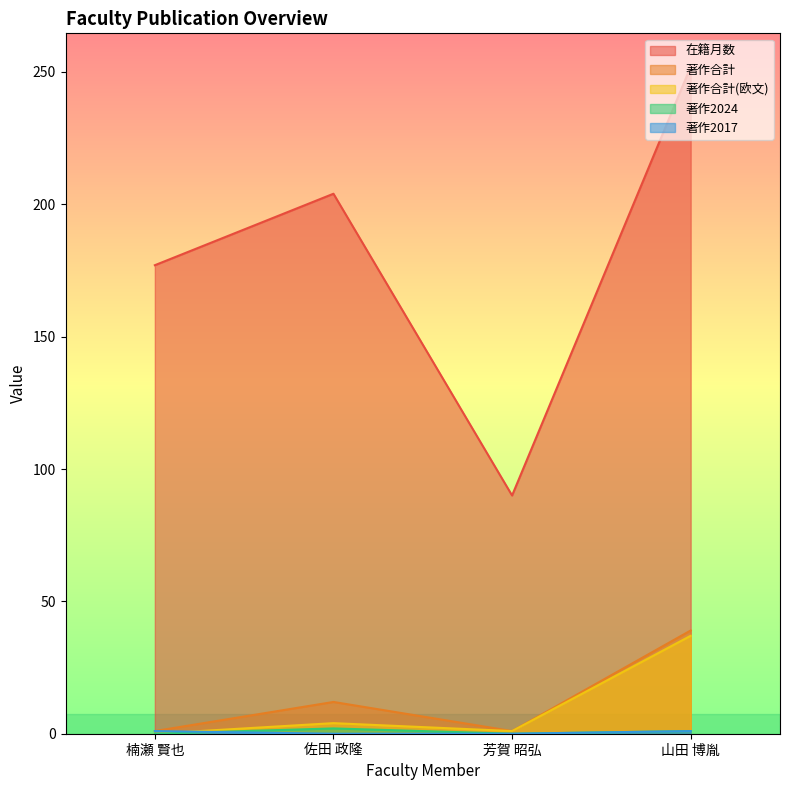

What are all the series names shown in the legend?

在籍月数, 著作合計, 著作合計(欧文), 著作2024, 著作2017